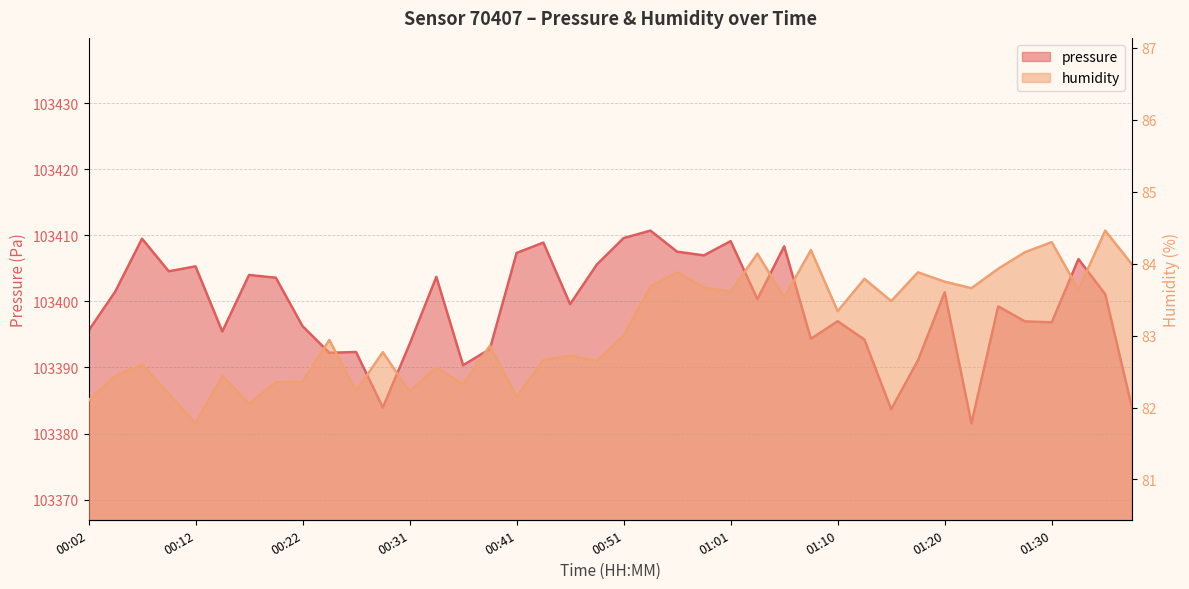

Read the pressure value at 00:17.

103404.0